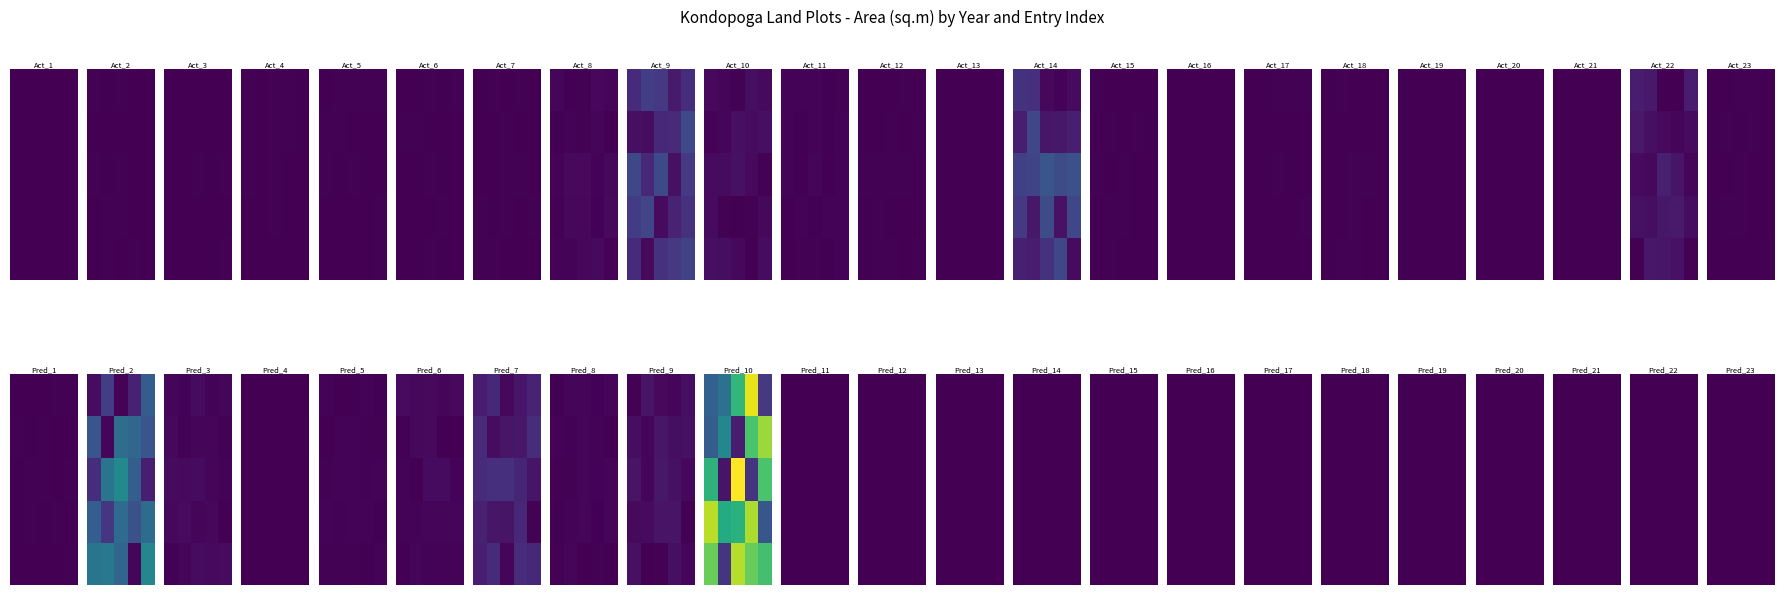

What is the total value across all series at 1?

2.3